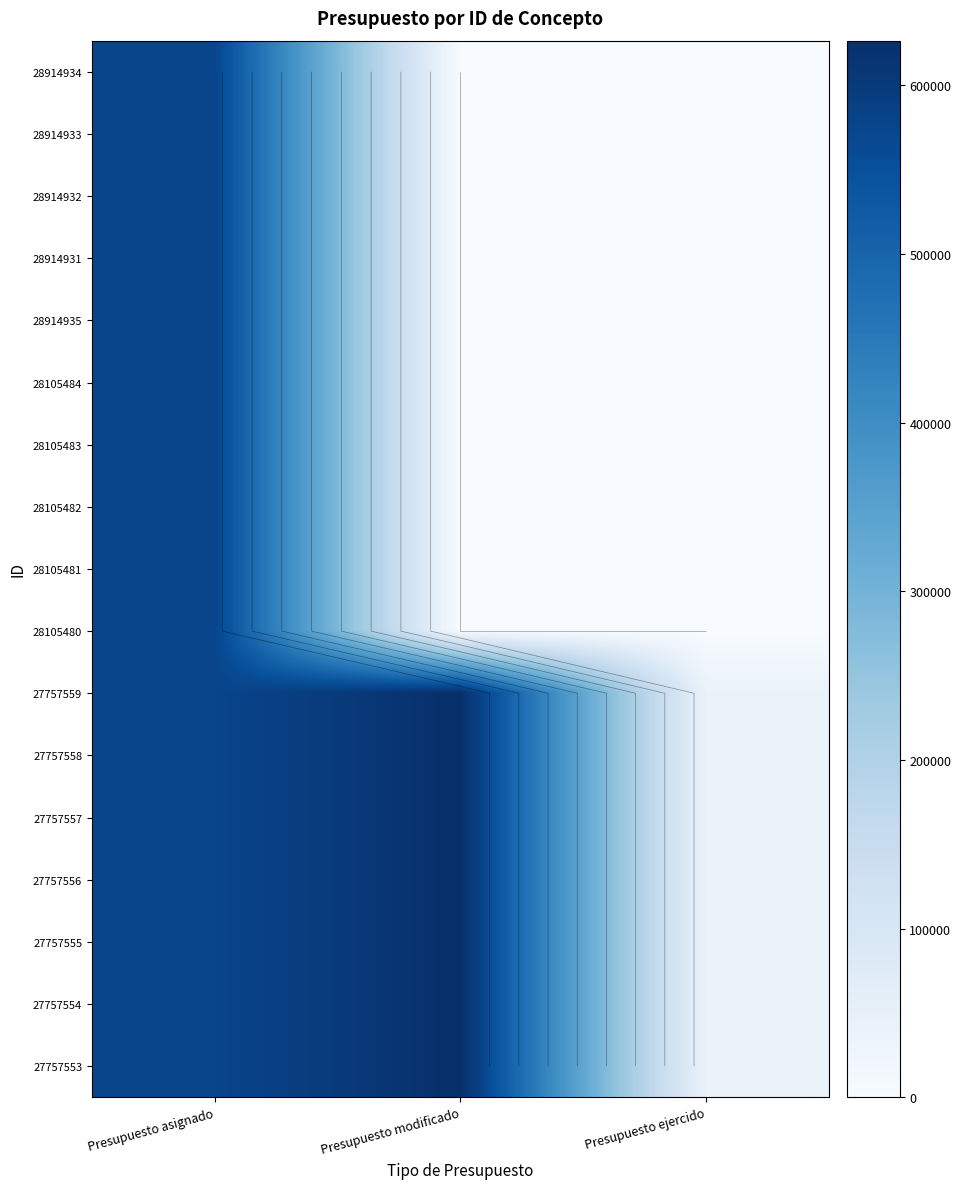

Count the number of categories in the chart.

3